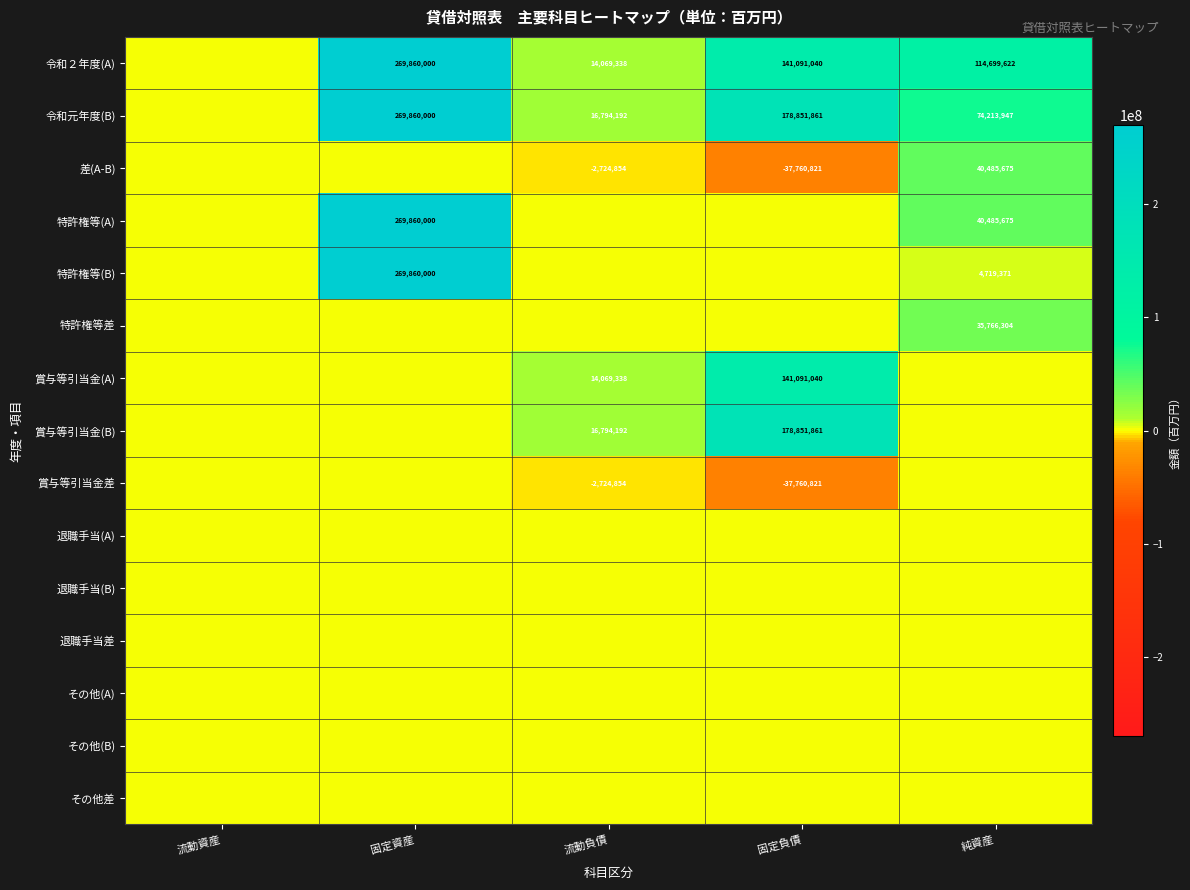

What is the total value across all series at 純資産?

310370594